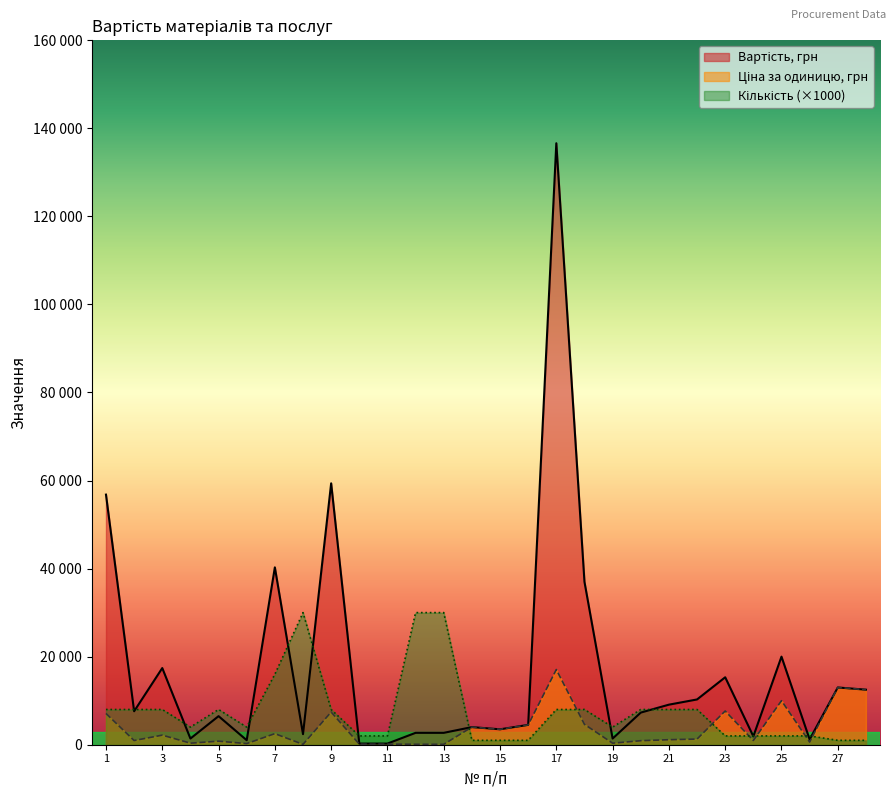

Which series has the largest total across all categories?

Вартість, грн